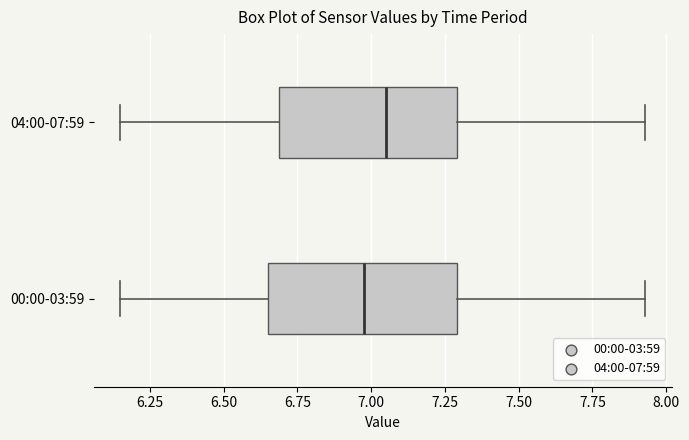

Reading bottom to top, transcribe this box plot: for each box, give where its median line is, the range the box spans, and where its two whiskers end, as read against the x-axis. The values are not printed on the chart, so give them approximately, as read against the axis.

00:00-03:59: median 7.00, box 6.65 to 7.30, whiskers 6.15 to 7.95
04:00-07:59: median 7.05, box 6.70 to 7.30, whiskers 6.15 to 7.95